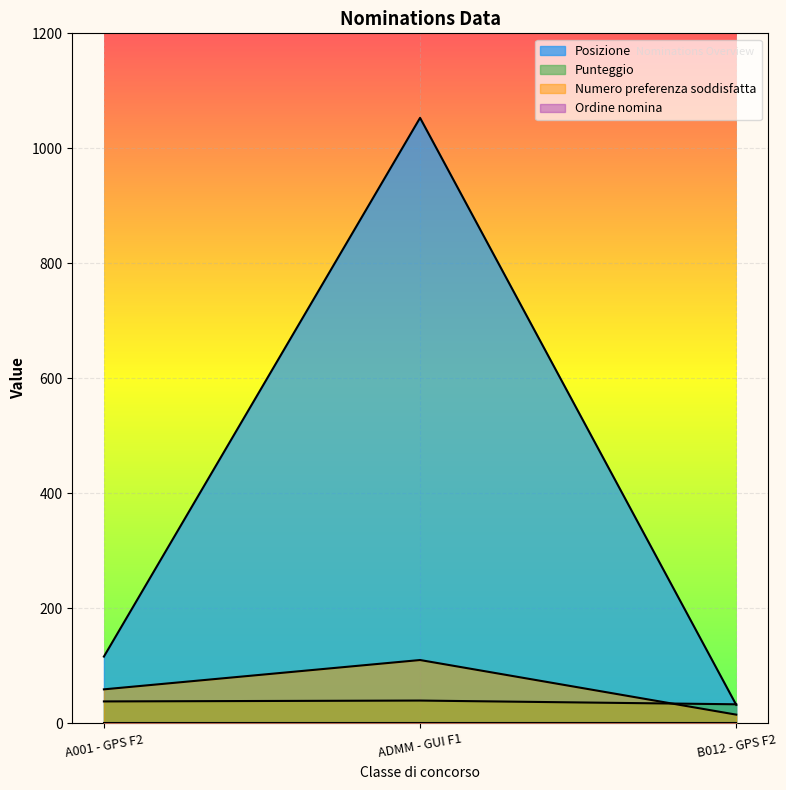

Which series has the largest total across all categories?

Posizione